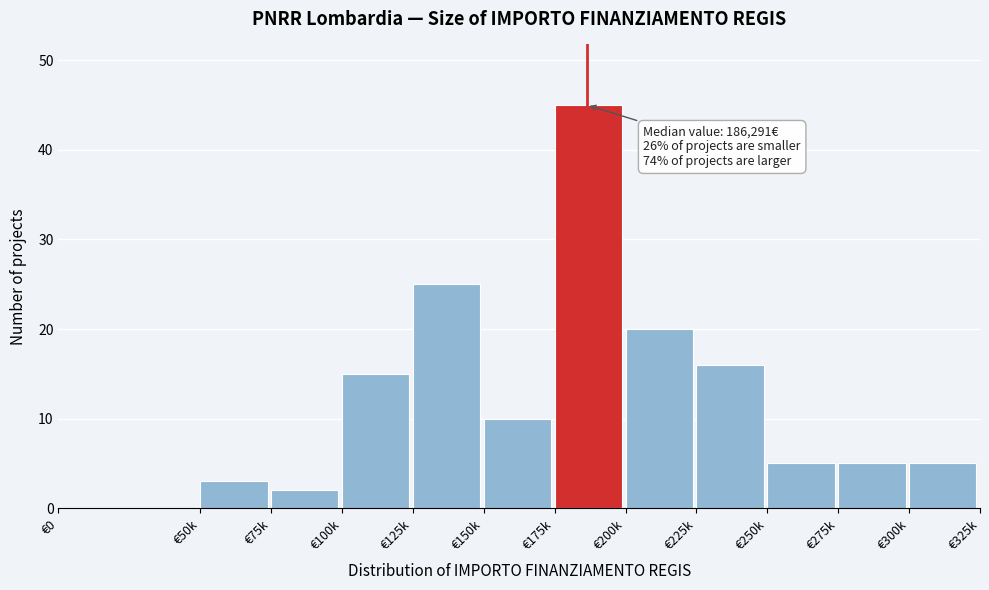

Reading left to right, list all the values displayed in this chart.

€0=0	€50k=3	€75k=2	€100k=15	€125k=25	€150k=10	€175k=45	€200k=20	€225k=16	€250k=5	€275k=5	€300k=5